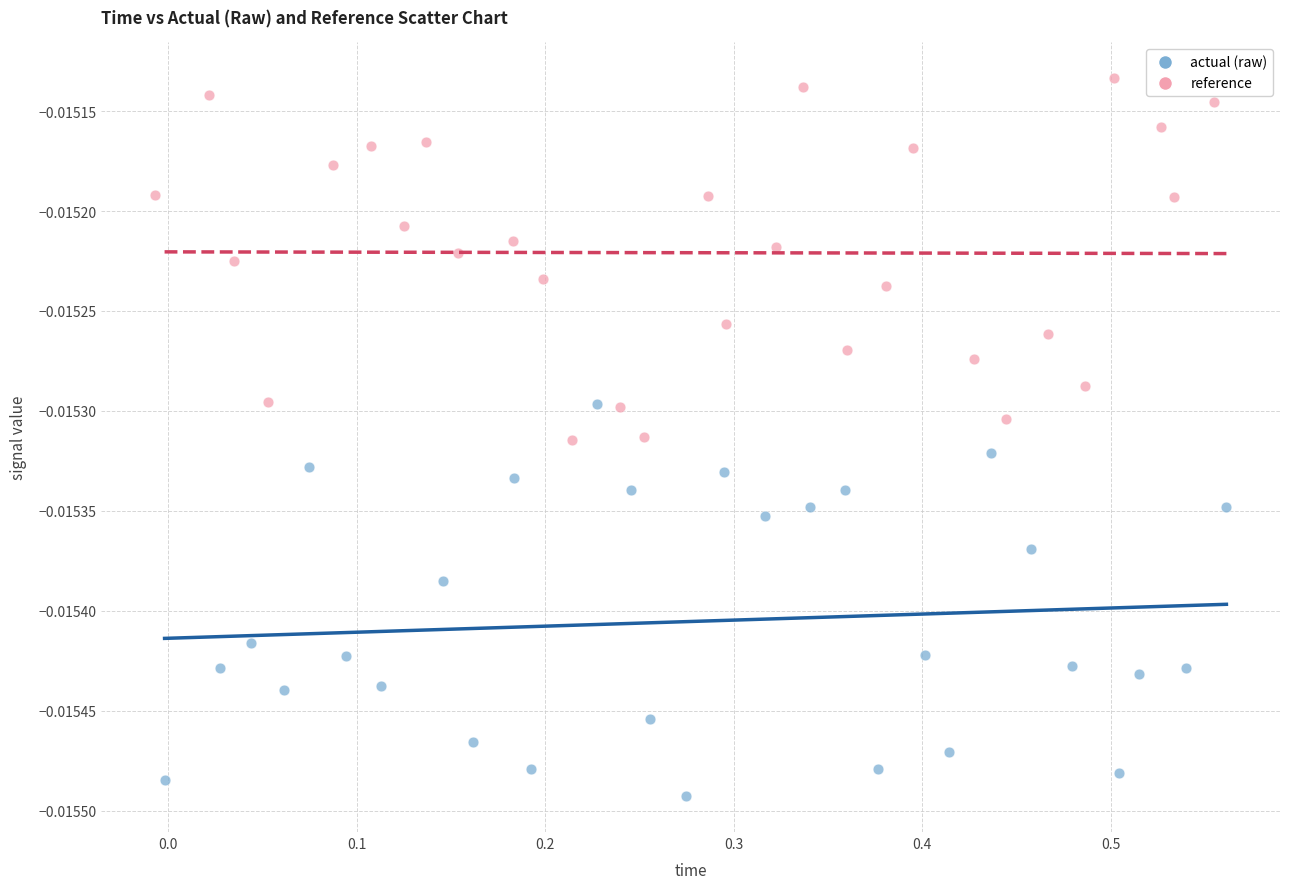

Which series reaches the maximum Y coordinate?

reference